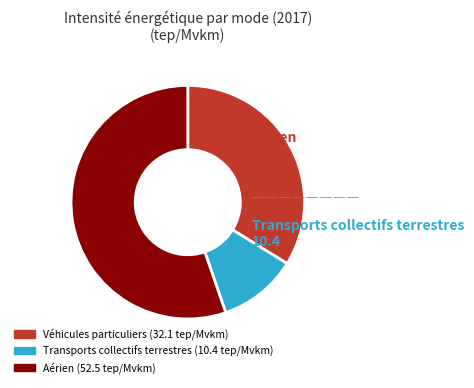

How many slices are in this pie chart?

3